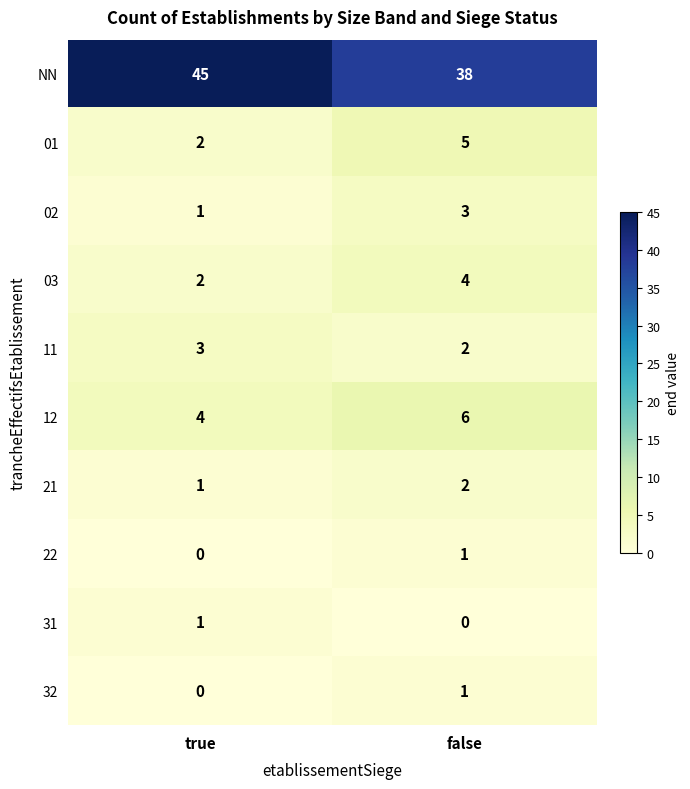

Which label corresponds to the largest value in the chart?

true